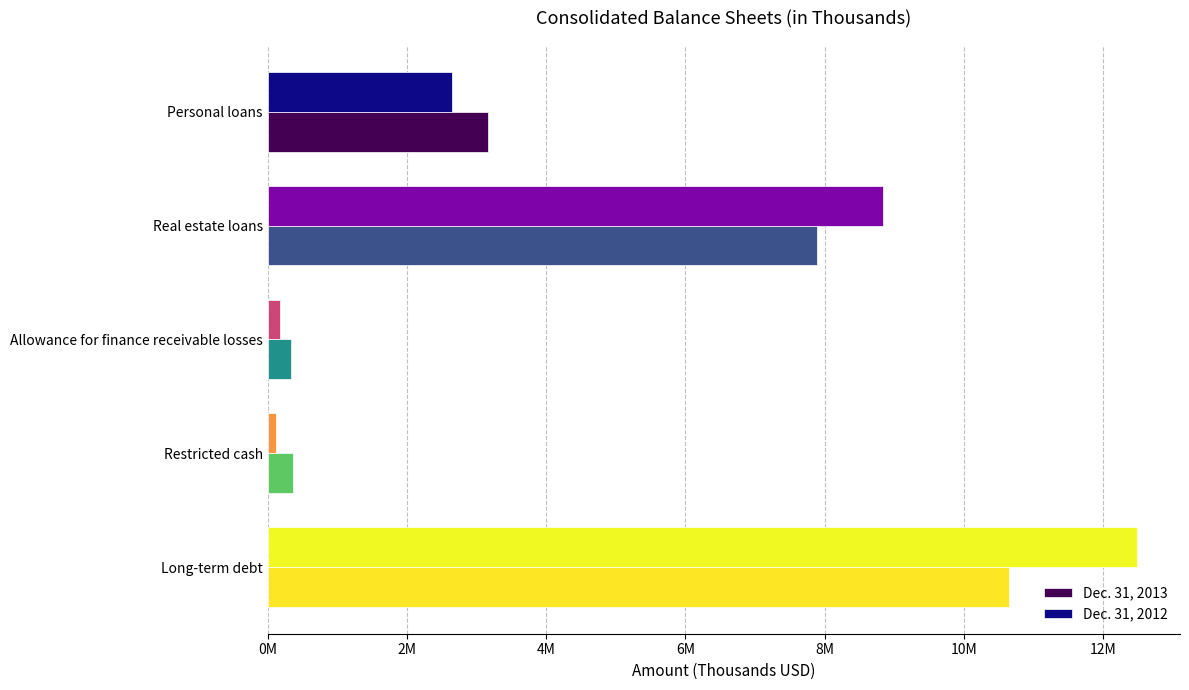

What are all the series names shown in the legend?

Dec. 31, 2013, Dec. 31, 2012